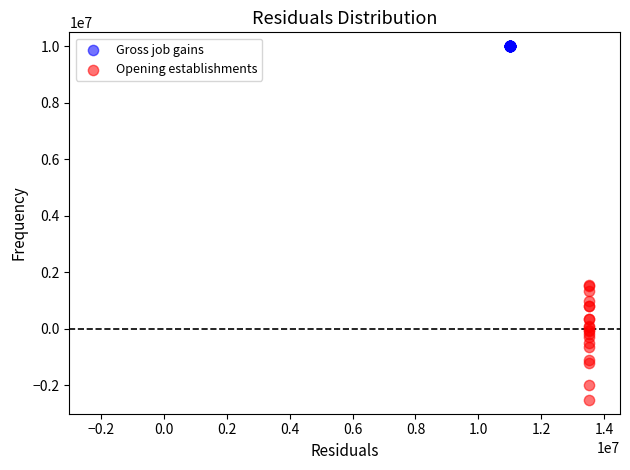

Which series reaches the maximum Y coordinate?

Gross job gains